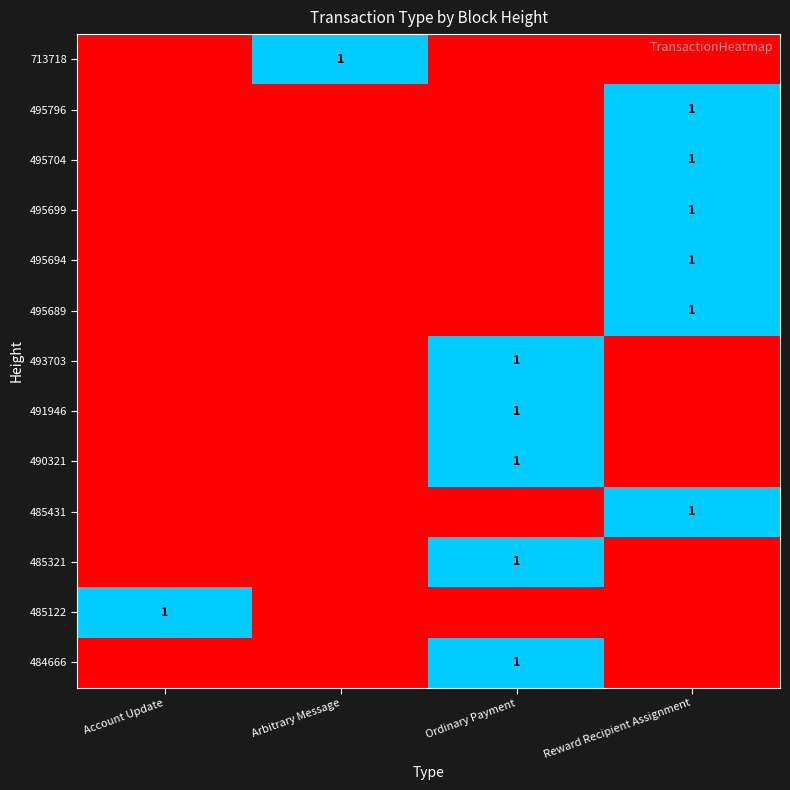

The 485431 series shows 1 at Reward Recipient Assignment. True or false?

True